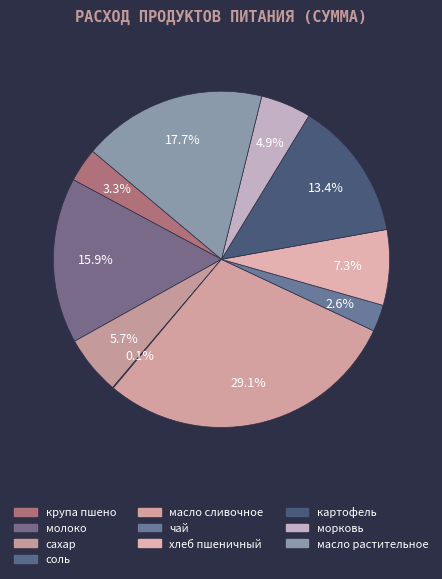

What percentage is the морковь slice, to the nearest percent?

5%